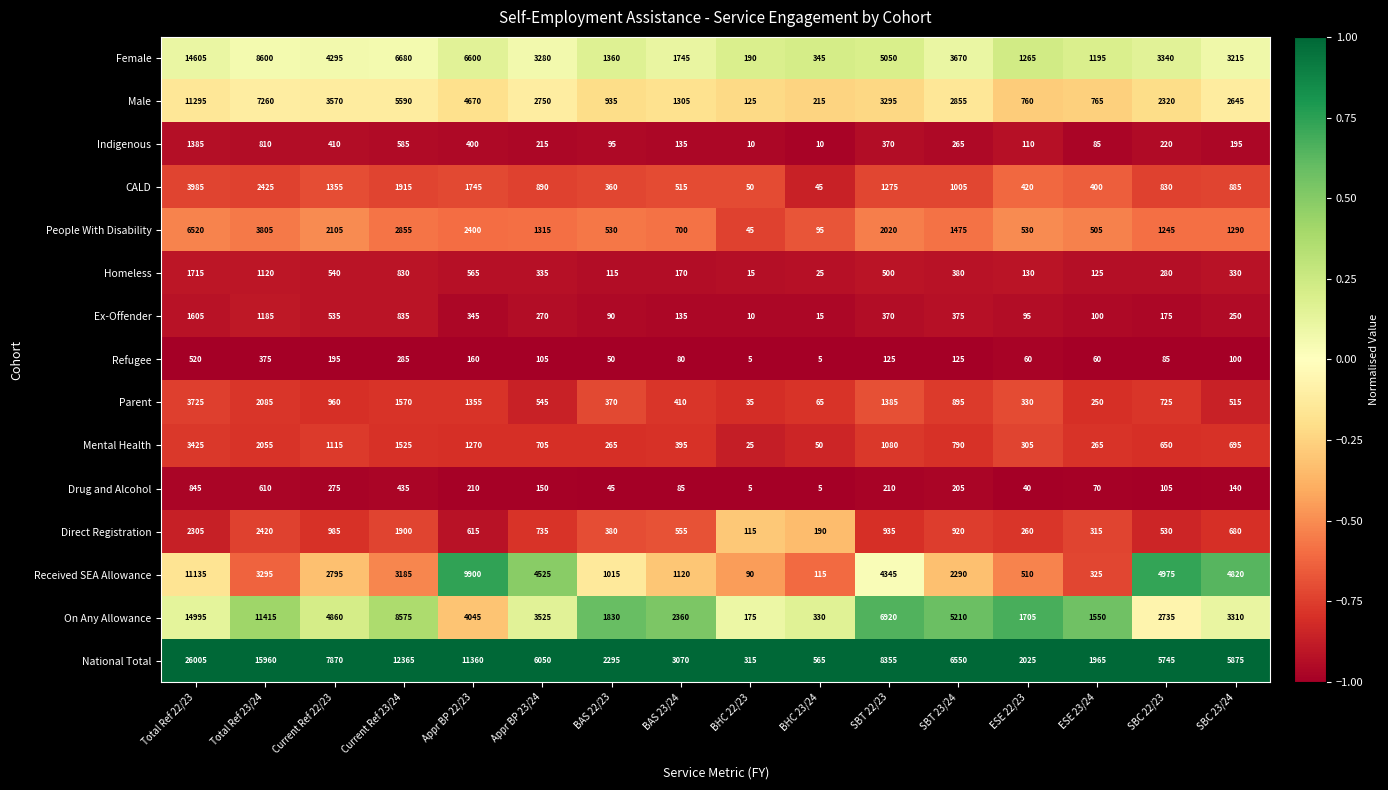

What is the average value of the Refugee series?

146